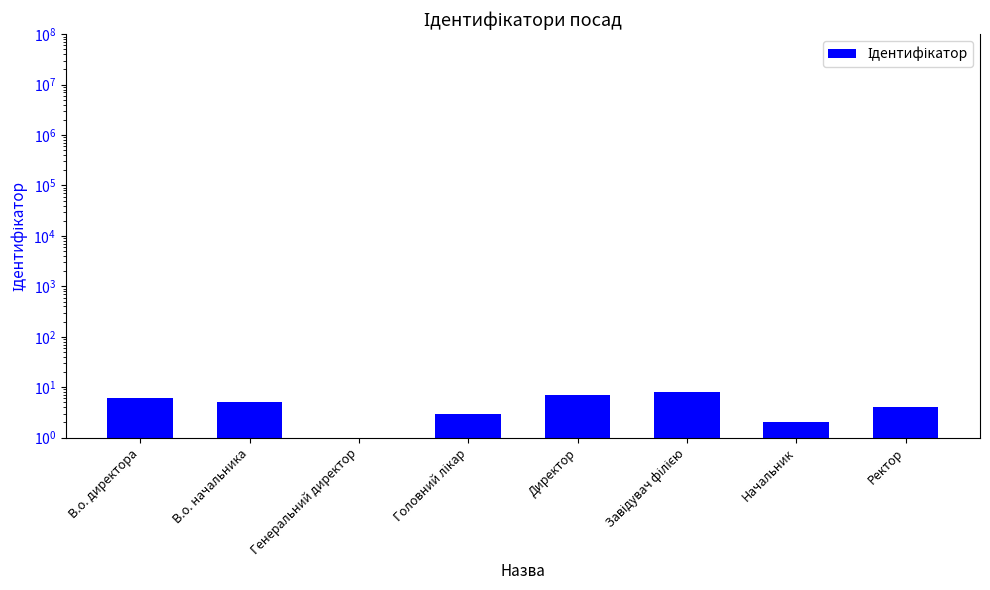

What is the greatest value displayed?

8